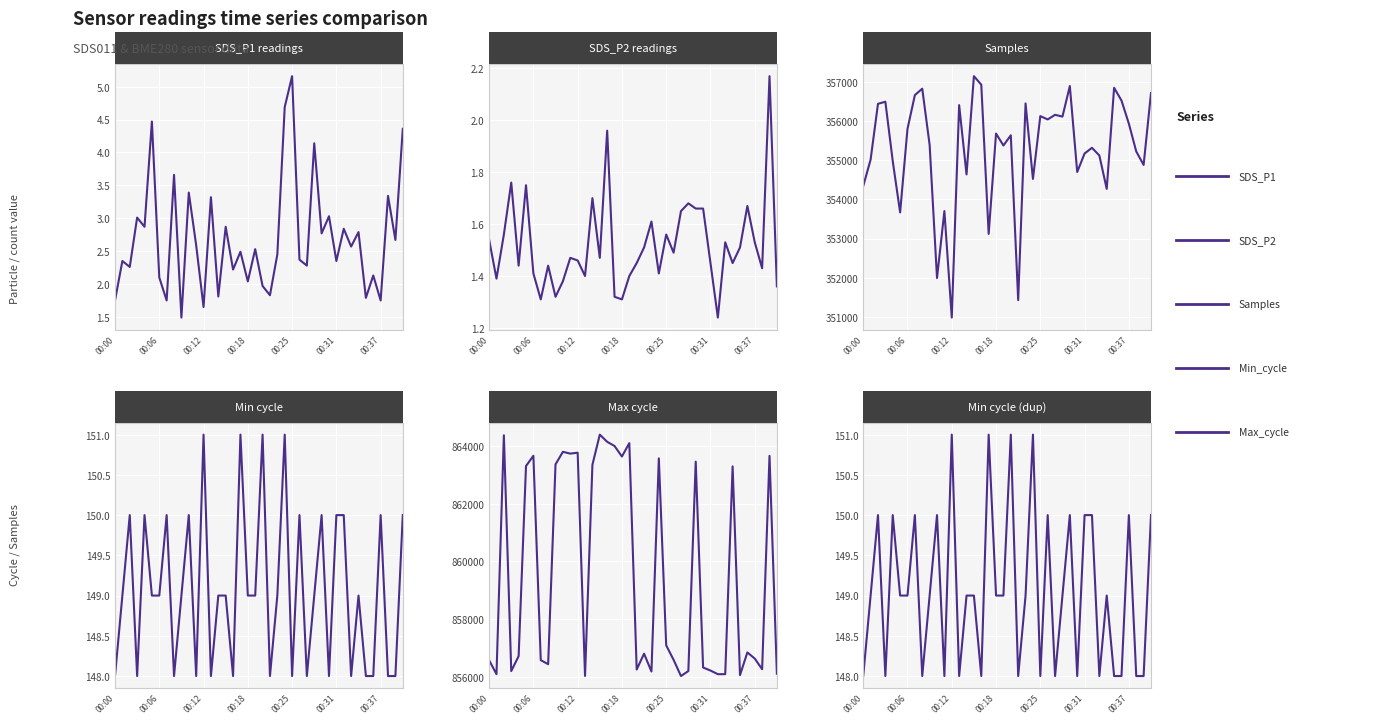

What is the label of the 27th point from the right?

13